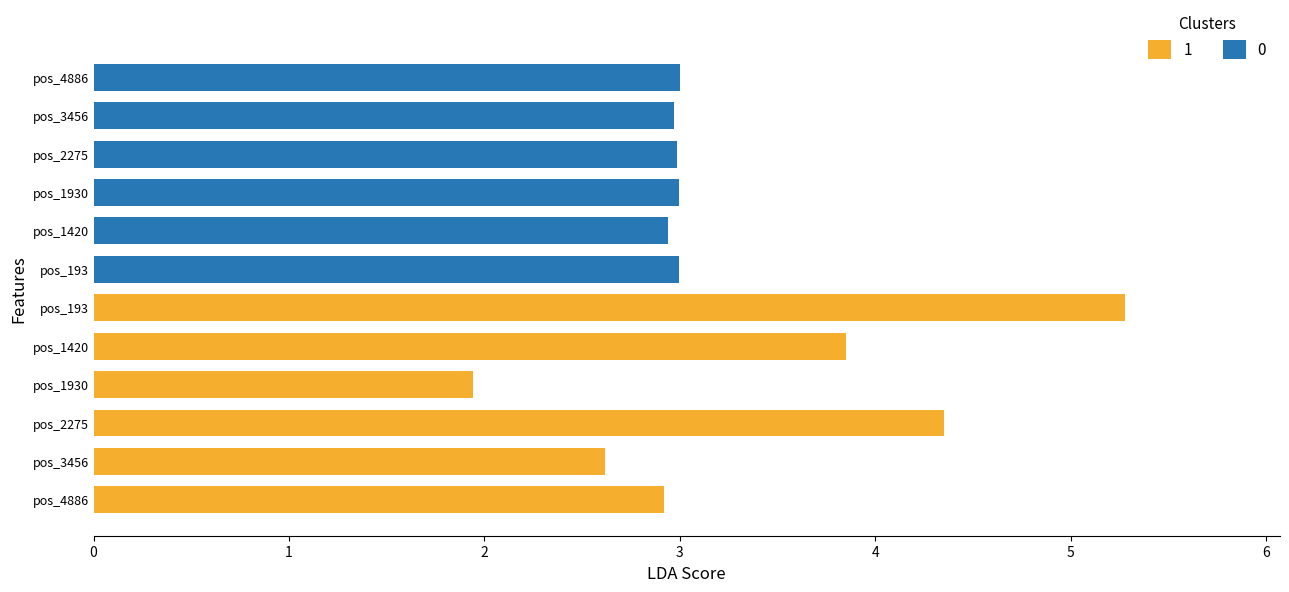

Are the bars horizontal?

Yes